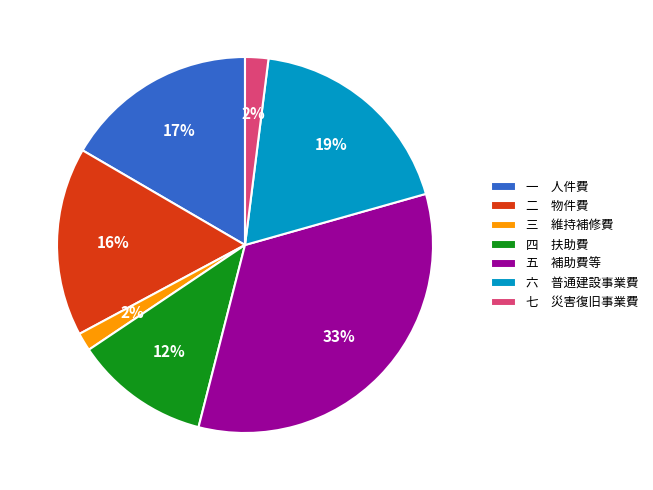

Between 七 災害復旧事業費 and 一 人件費, which is larger?

一 人件費